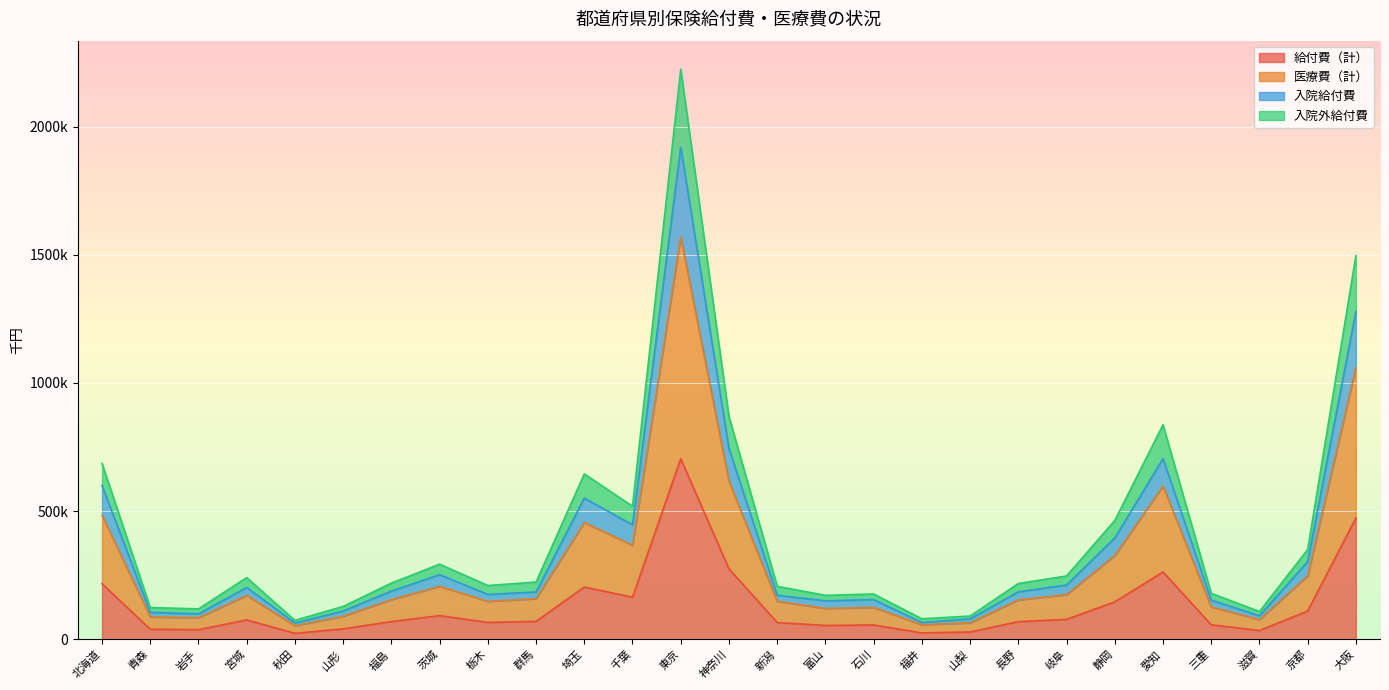

What is the value of the 入院外給付費 point at the 15th from the left?

206528.3